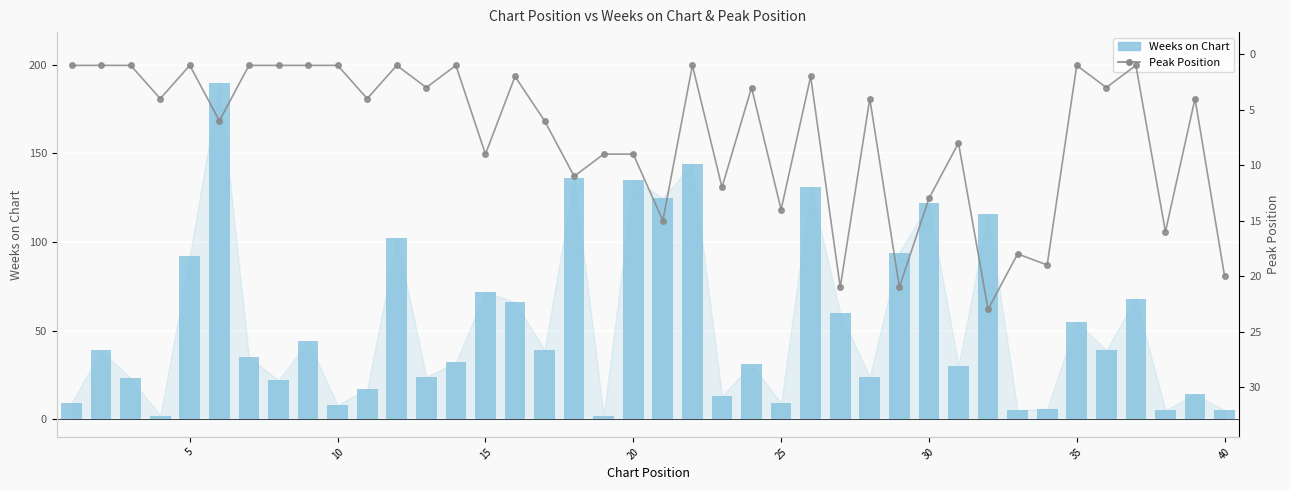

Reading left to right, list all the values displayed in this chart.

Weeks on Chart: 9	39	23	2	92	190	35	22	44	8	17	102	24	32	72	66	39	136	2	135	125	144	13	31	9	131	60	24	94	122	30	116	5	6	55	39	68	5	14	5
Peak Position: 1	1	1	4	1	6	1	1	1	1	4	1	3	1	9	2	6	11	9	9	15	1	12	3	14	2	21	4	21	13	8	23	18	19	1	3	1	16	4	20